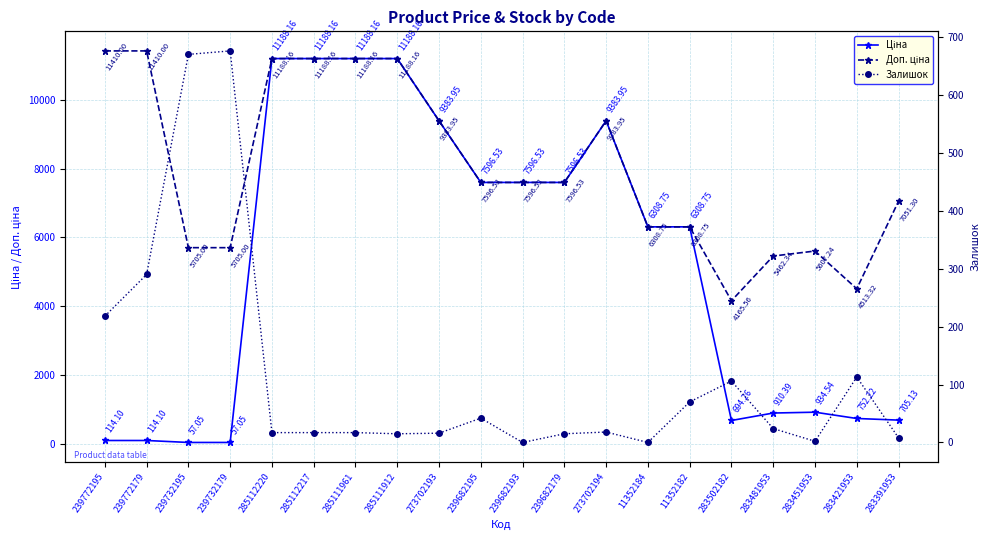

Reading right to left, transcribe all the data shown in this chart.

Ціна: 705.1	752.2	934.5	910.4	694.3	6308.8	6308.8	9384.0	7596.5	7596.5	7596.5	9384.0	11188.2	11188.2	11188.2	11188.2	57.0	57.0	114.1	114.1
Доп. ціна: 7051.3	4513.3	5607.2	5462.3	4165.6	6308.8	6308.8	9384.0	7596.5	7596.5	7596.5	9384.0	11188.2	11188.2	11188.2	11188.2	5705.0	5705.0	11410.0	11410.0
Залишок: 8.0	113.0	2.0	24.0	106.0	70.0	0.0	18.0	15.0	0.0	42.0	16.0	15.0	17.0	17.0	17.0	676.0	670.0	290.0	218.0